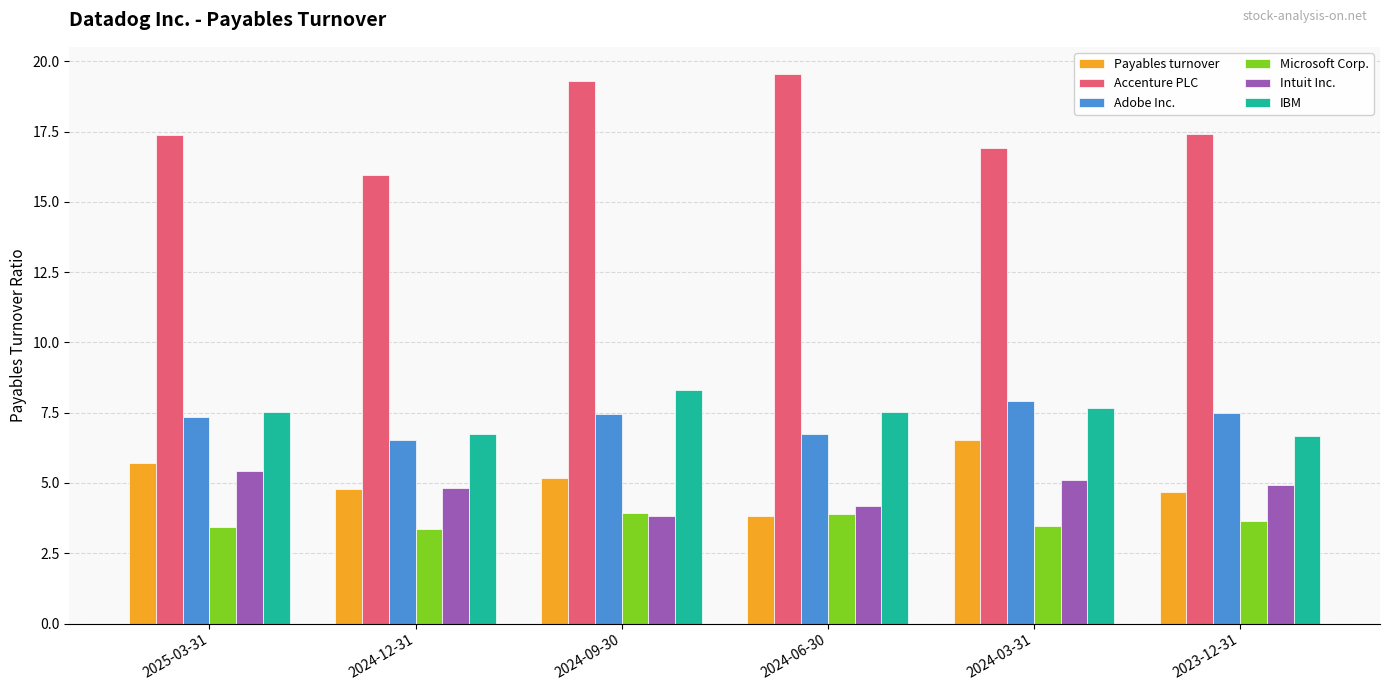

Which category has the lowest value in the Payables turnover series?

2024-06-30